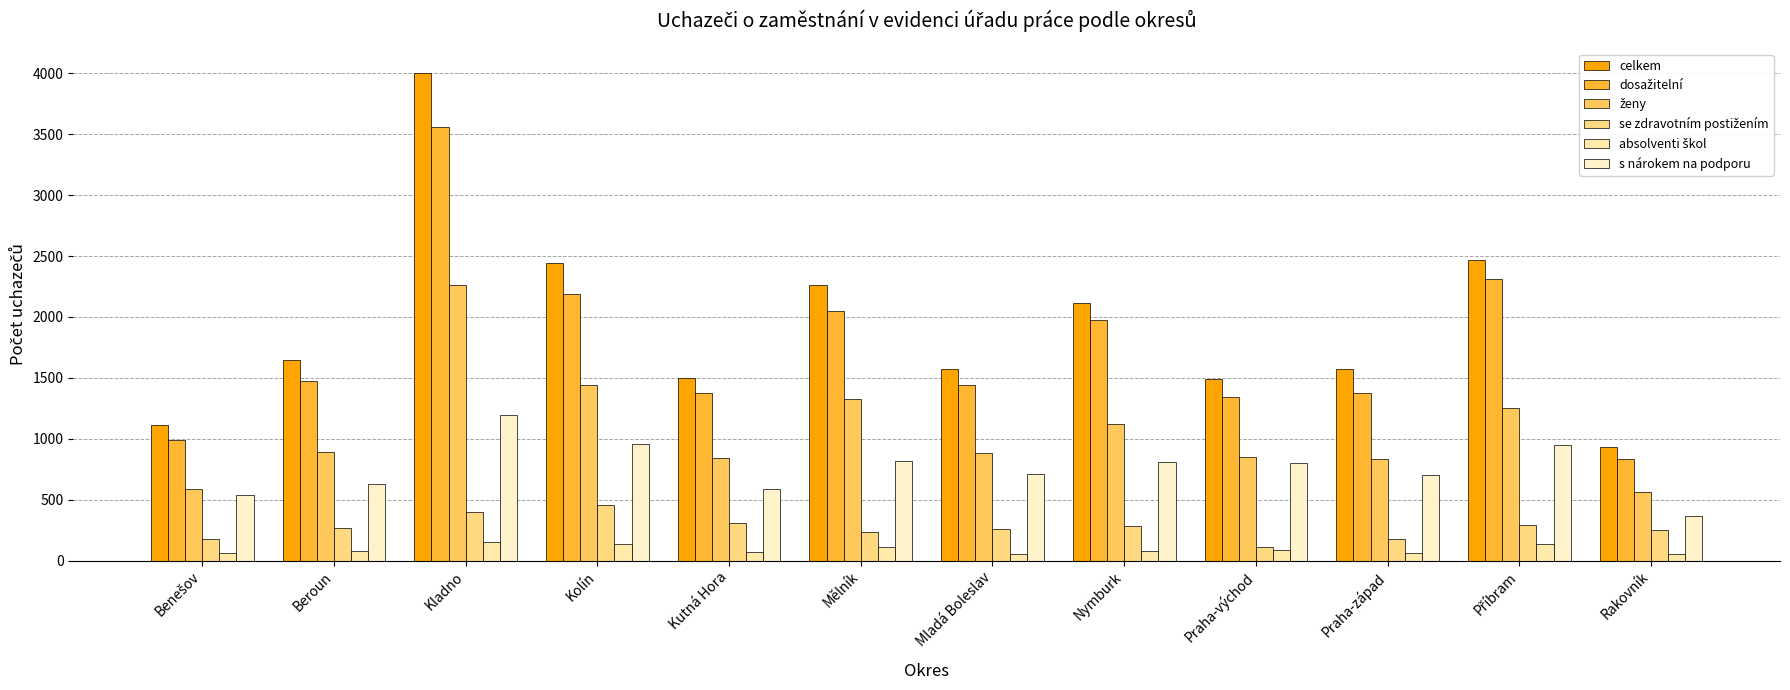

Does the chart contain any negative values?

No